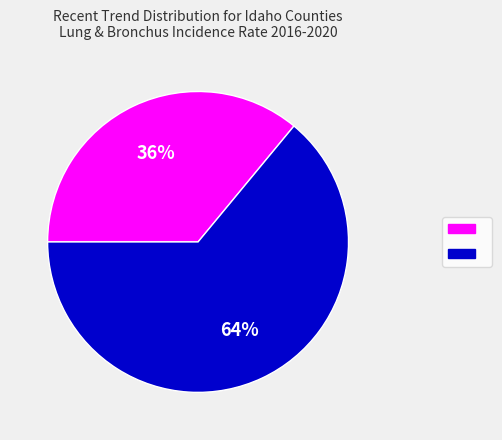

To the nearest percent, what is the difference between the largest and smallest slice percentages?

28%